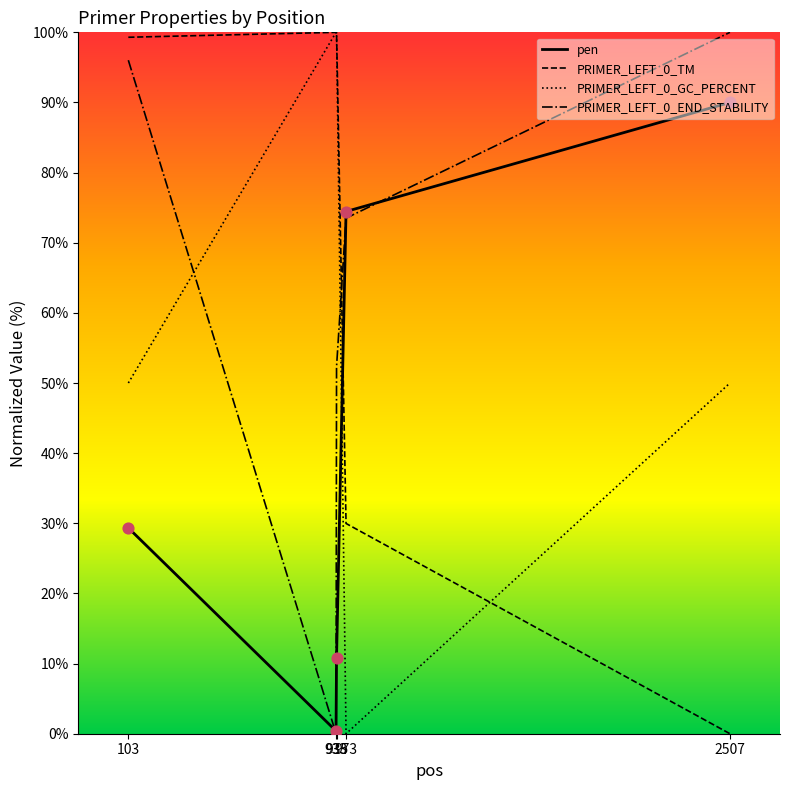

Which series ends up on top after the final intersection of pen and PRIMER_LEFT_0_GC_PERCENT?

pen